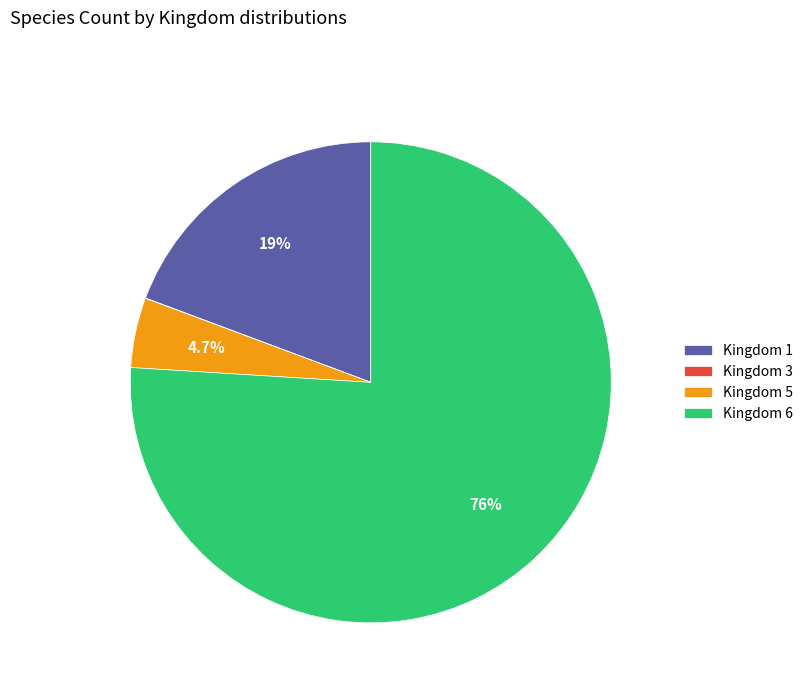

Does any single category account for the majority?

Yes